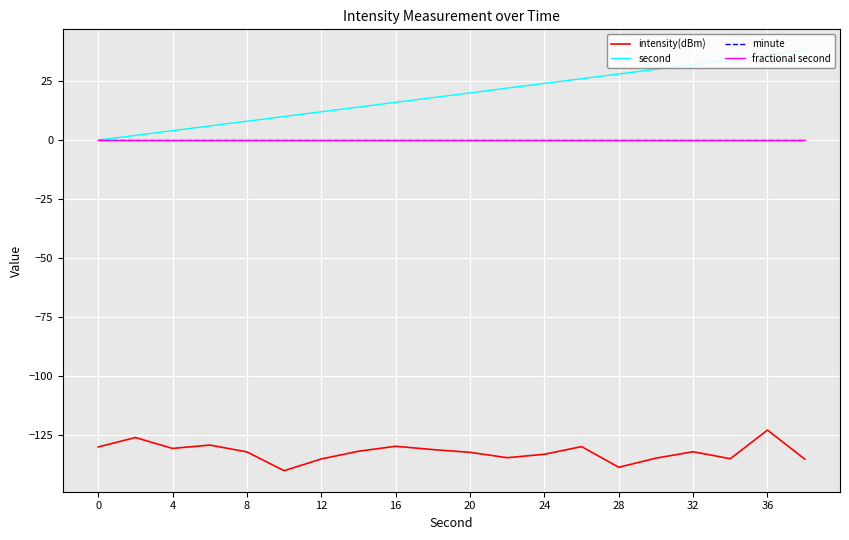

True or false: second and minute cross at least once.

False